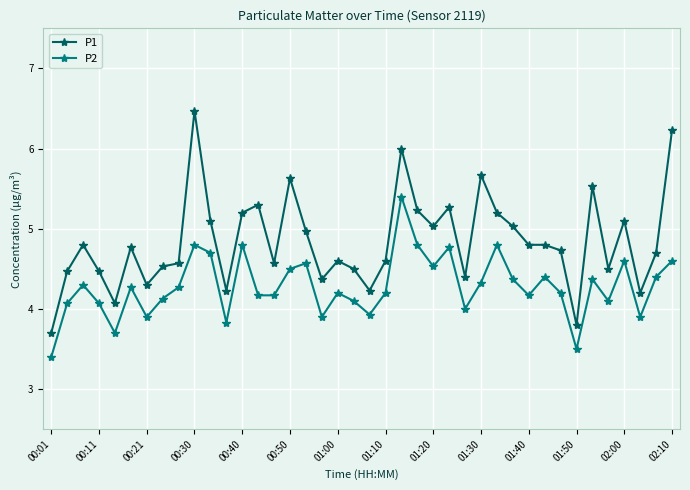

What is the greatest value displayed?

6.5